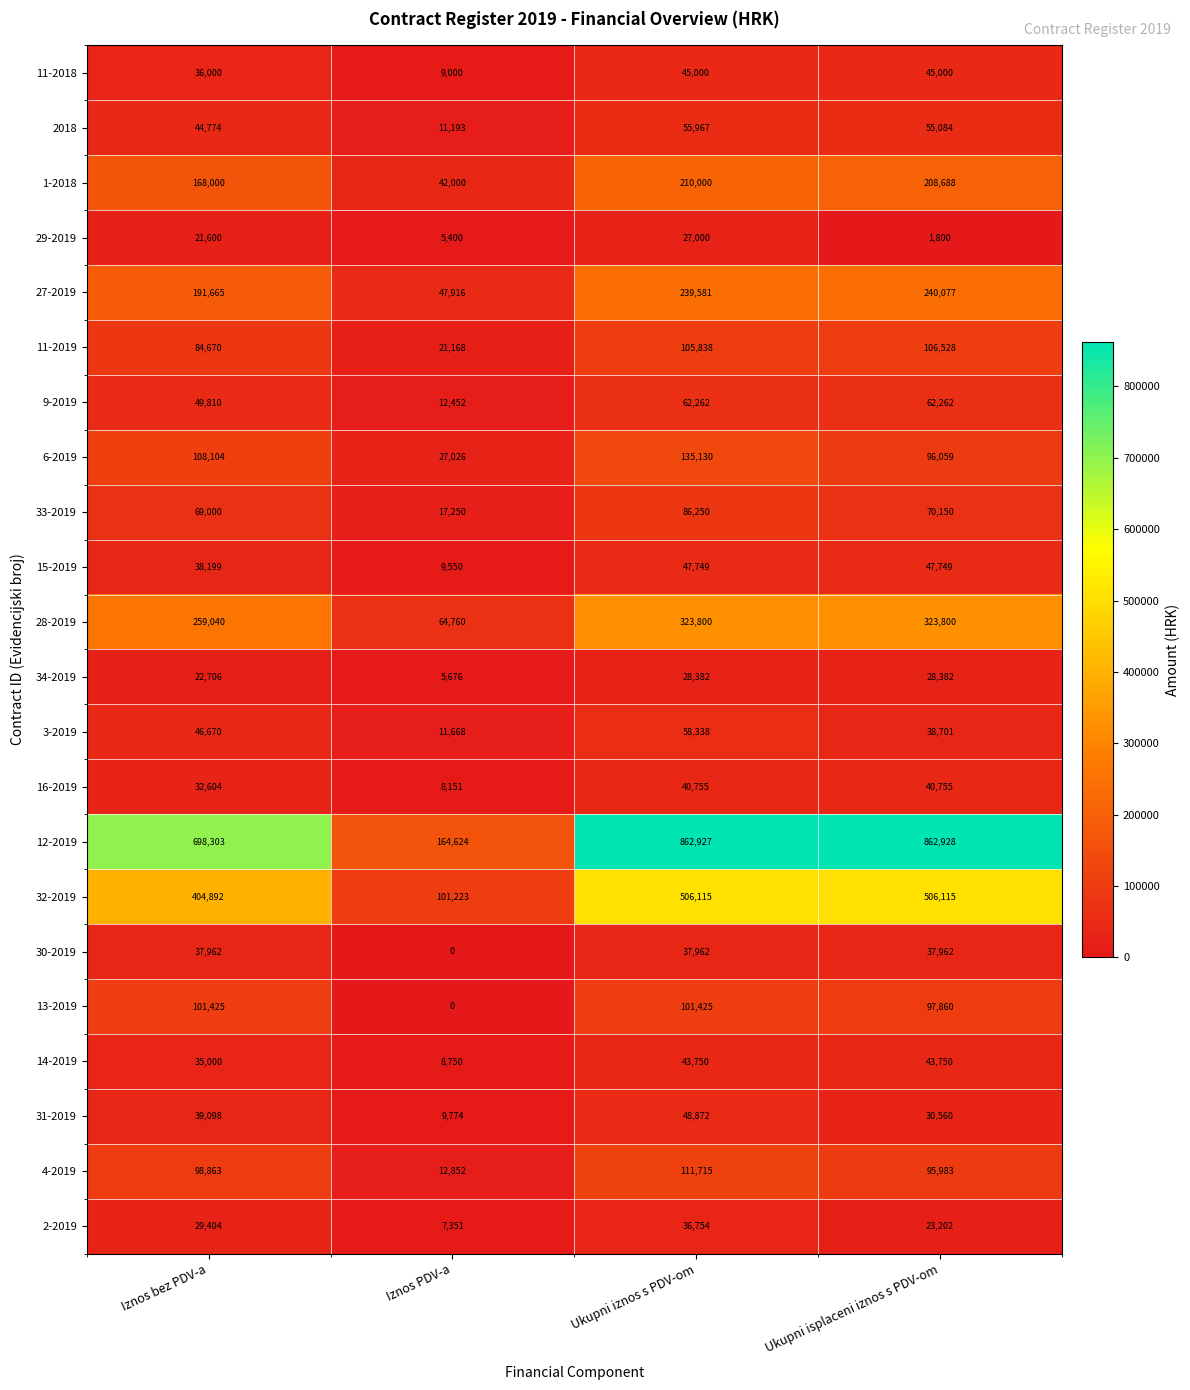

List the labels in order of 2-2019 value, smallest first.

Iznos PDV-a, Ukupni isplaceni iznos s PDV-om, Iznos bez PDV-a, Ukupni iznos s PDV-om